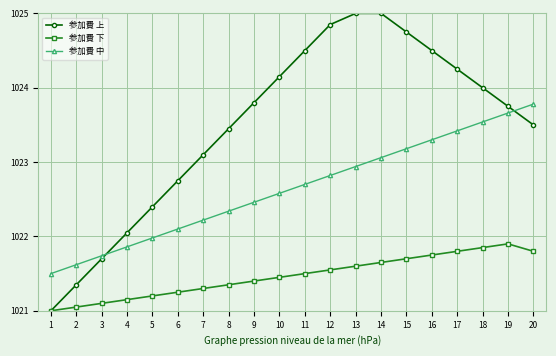

What is the difference between the maximum and minimum values in the 参加費 下 series?

0.9